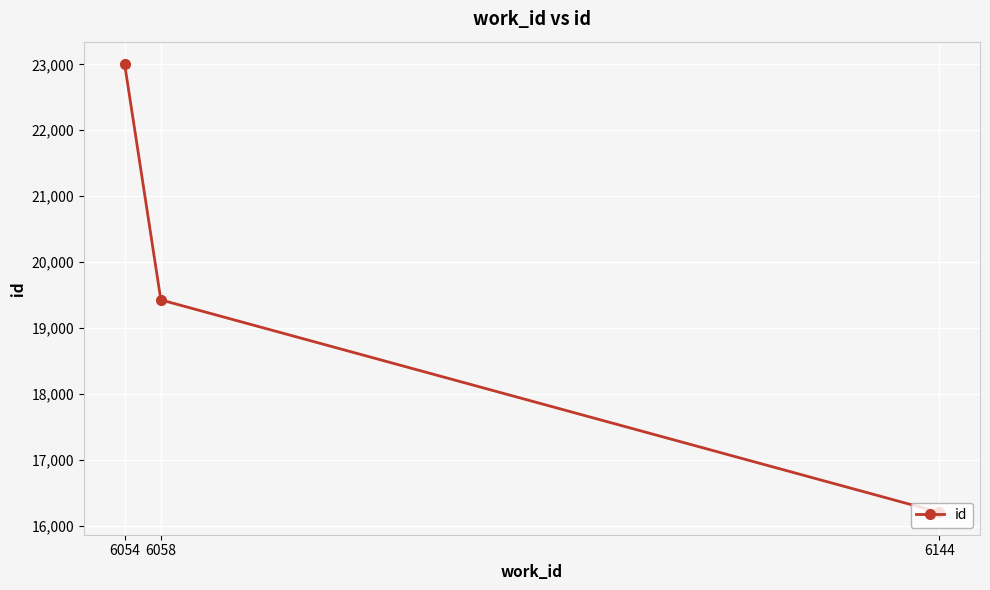

The value at 6144 is 6561. True or false?

False